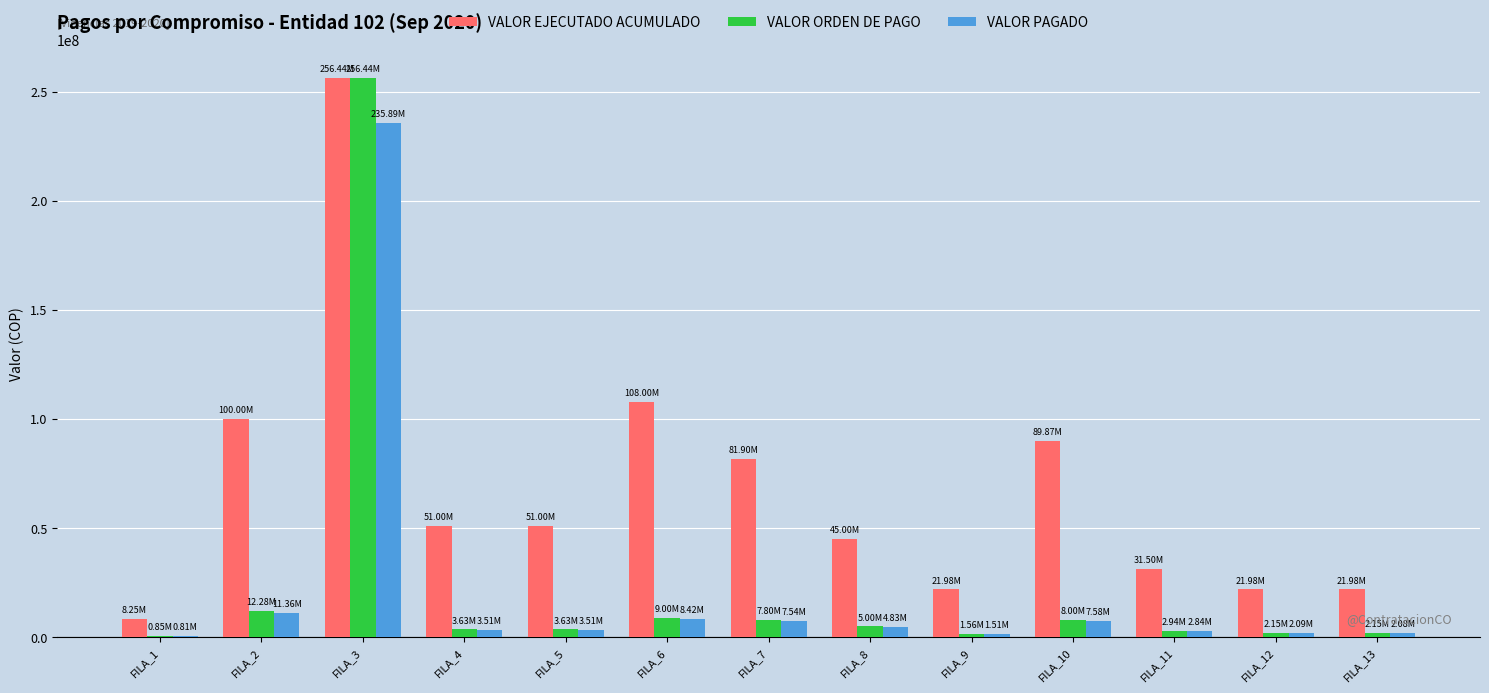

At which category is the sum across all series the highest?

FILA_3